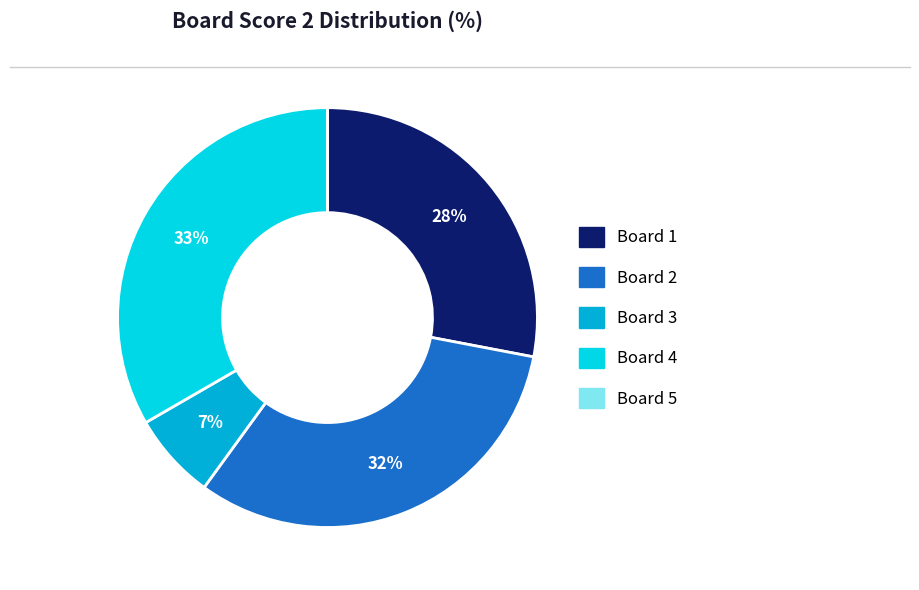

To the nearest percent, what is the difference between the Board 2 and Board 1 slice percentages?

4%